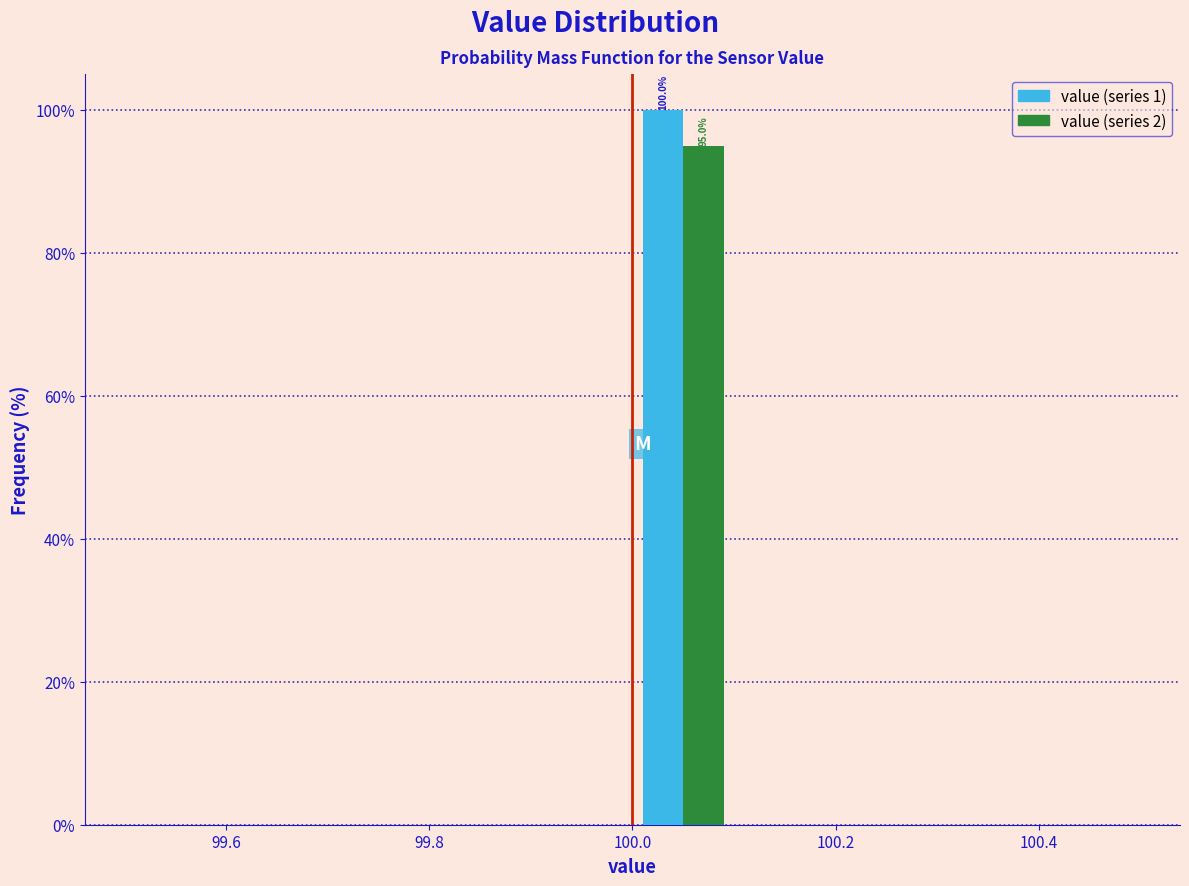

In the value (series 2) series, which range on the x-axis has the tallest bar?

100.0 to 100.1